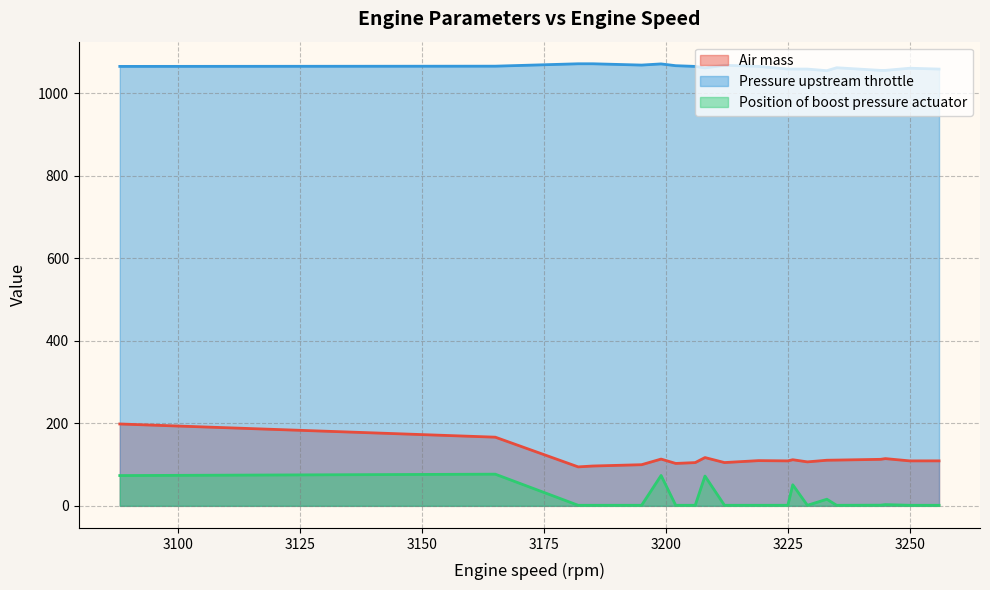

True or false: Air mass and Position of boost pressure actuator cross at least once.

False